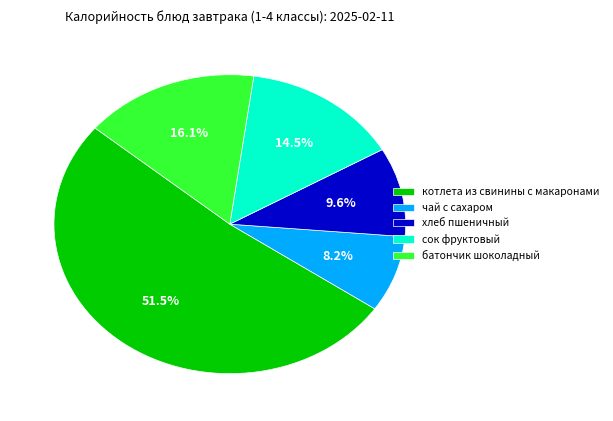

Which slice represents more than half of the pie?

котлета из свинины с макаронами